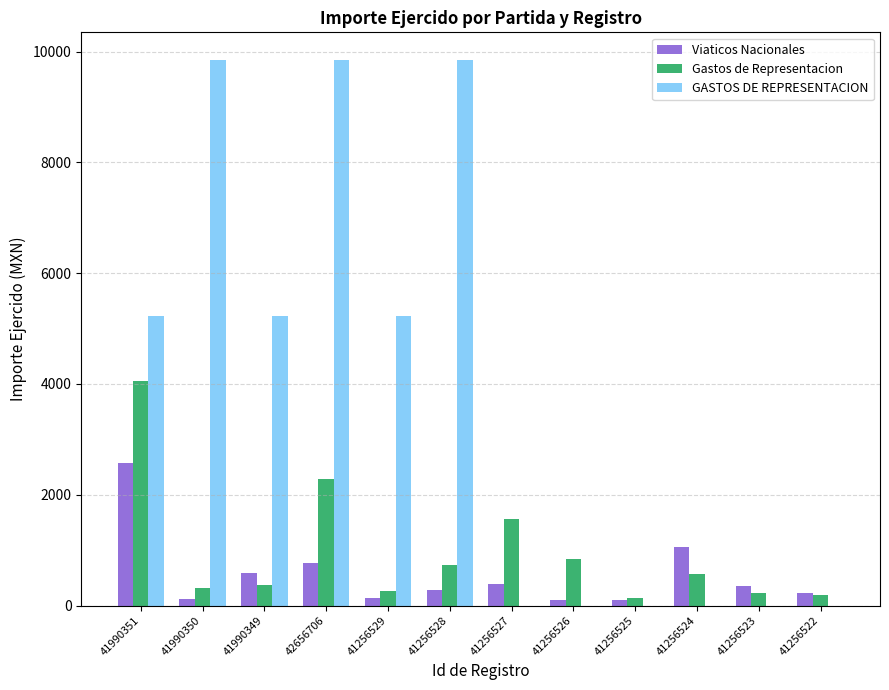

At which label does Gastos de Representacion first exceed 574?

41990351